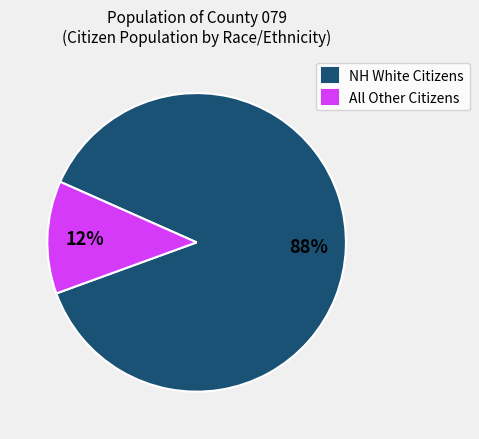

Rank the categories by value from highest to lowest.

NH White Citizens, All Other Citizens